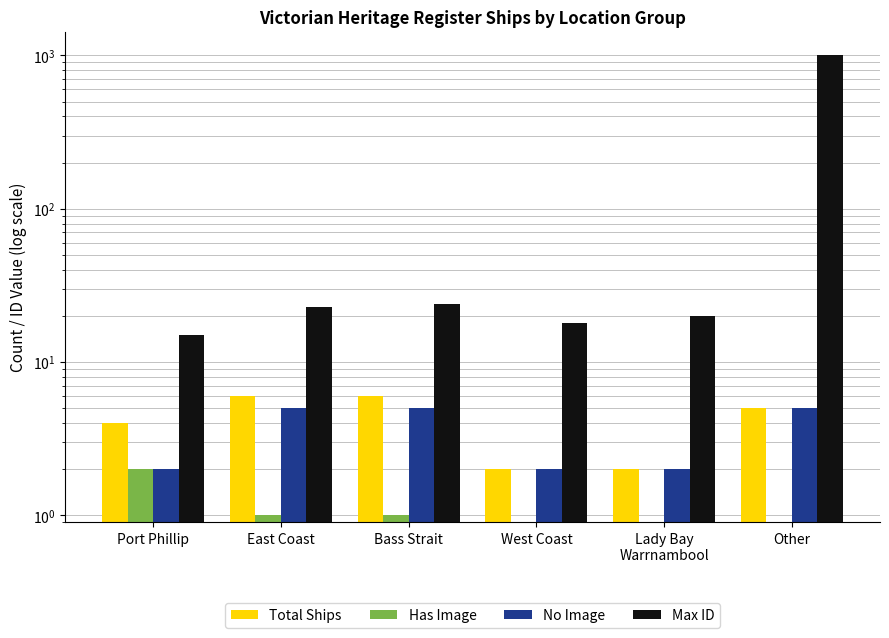

Reading left to right, list all the values displayed in this chart.

Total Ships: 4	6	6	2	2	5
Has Image: 2	1	1	0	0	0
No Image: 2	5	5	2	2	5
Max ID: 15	23	24	18	20	1009